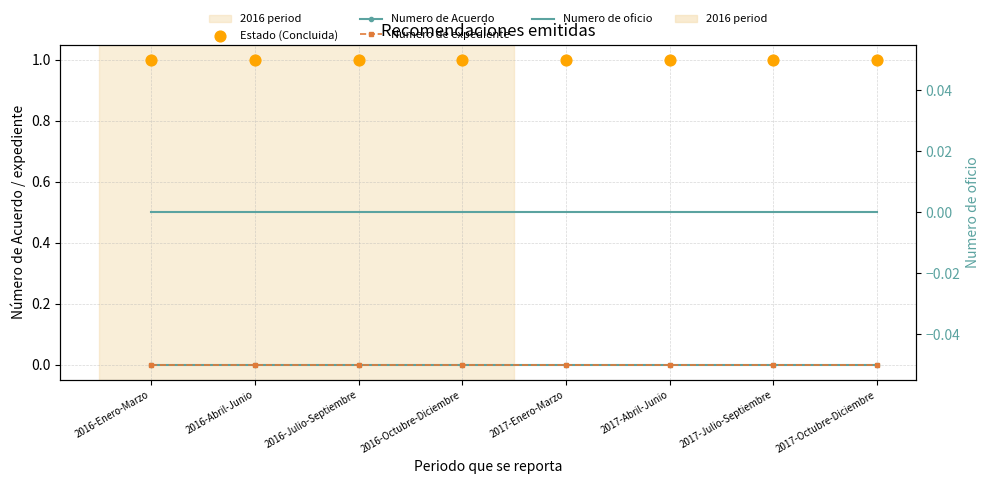

At which category is the sum across all series the highest?

2016-Enero-Marzo